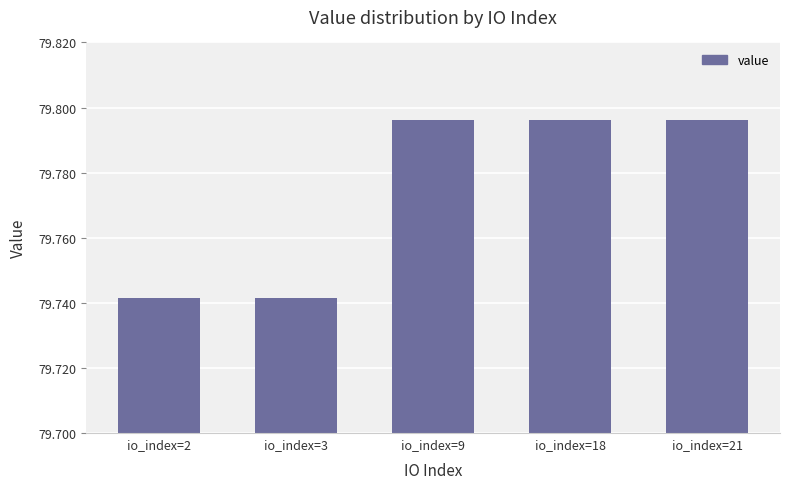

What is the sum of the values at io_index=21 and io_index=2?

159.5